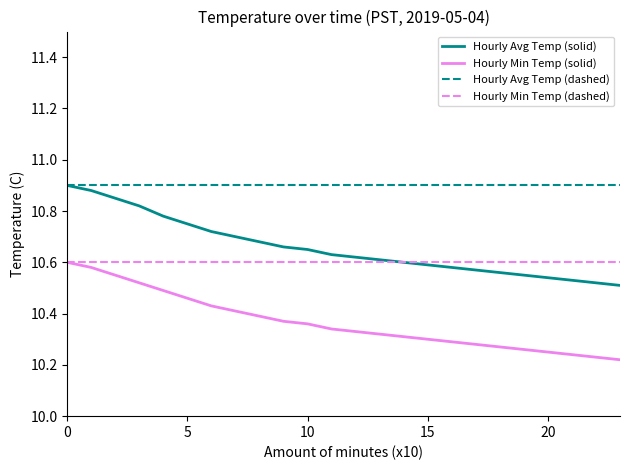

Which series has the widest spread of values?

Hourly Avg Temp (solid)